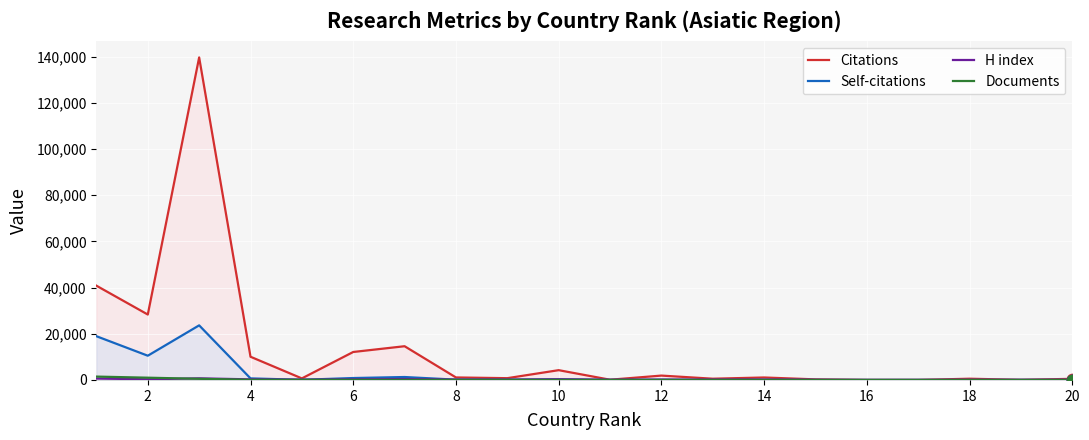

Which series has the widest spread of Y values?

Citations